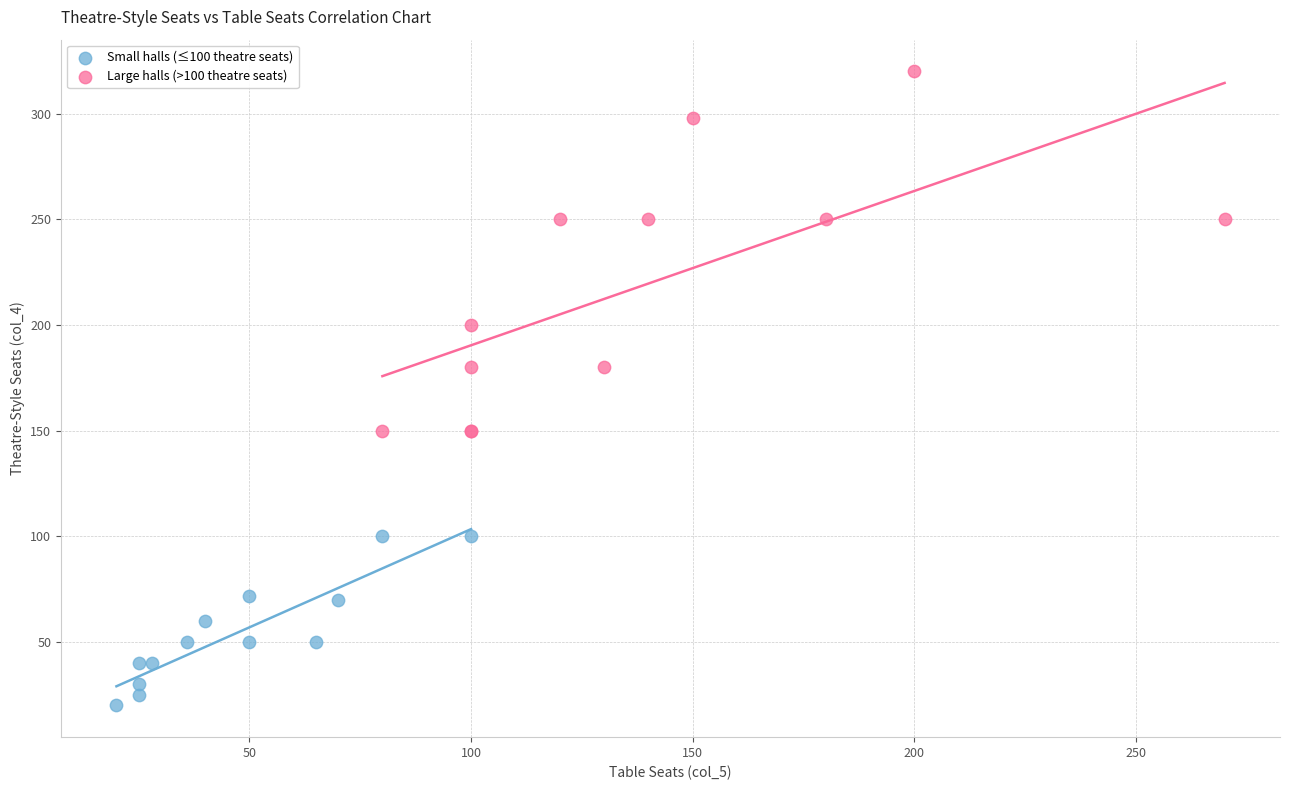

Which series contains the highest Y value?

Large halls (>100 theatre seats)